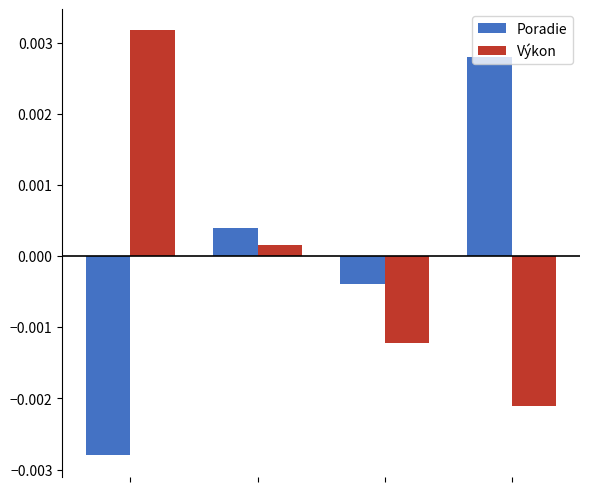

How many bars are there in each group?

2